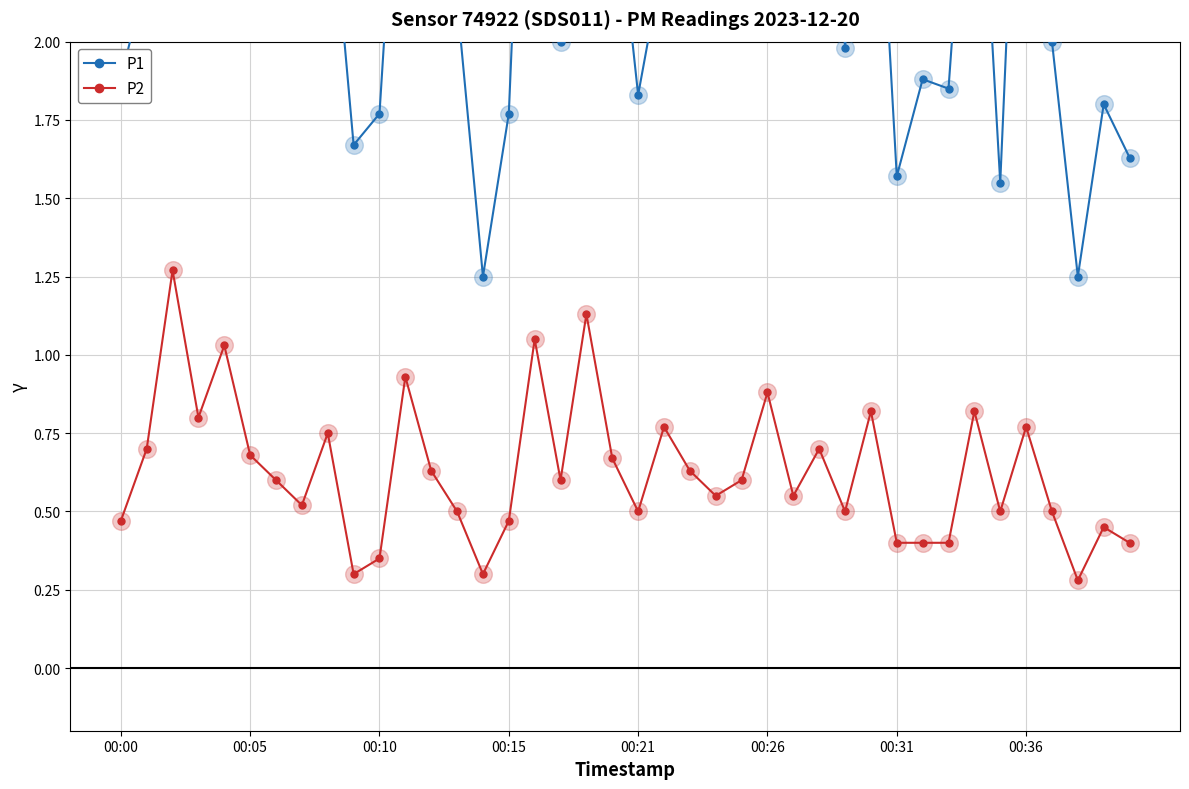

Which series has the widest spread of Y values?

P1